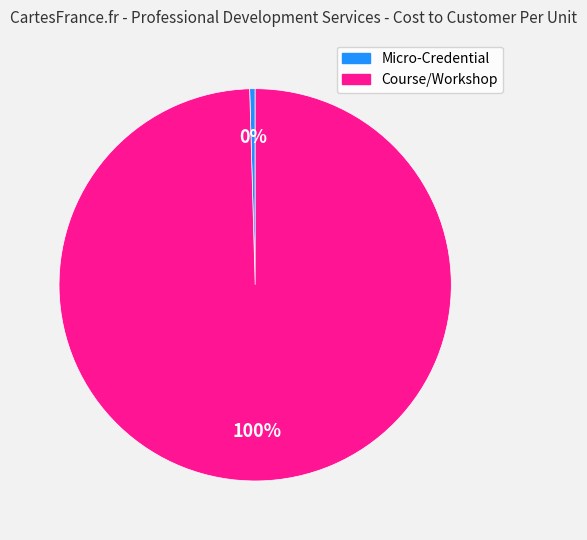

Which has a higher value, Micro-Credential or Course/Workshop?

Course/Workshop